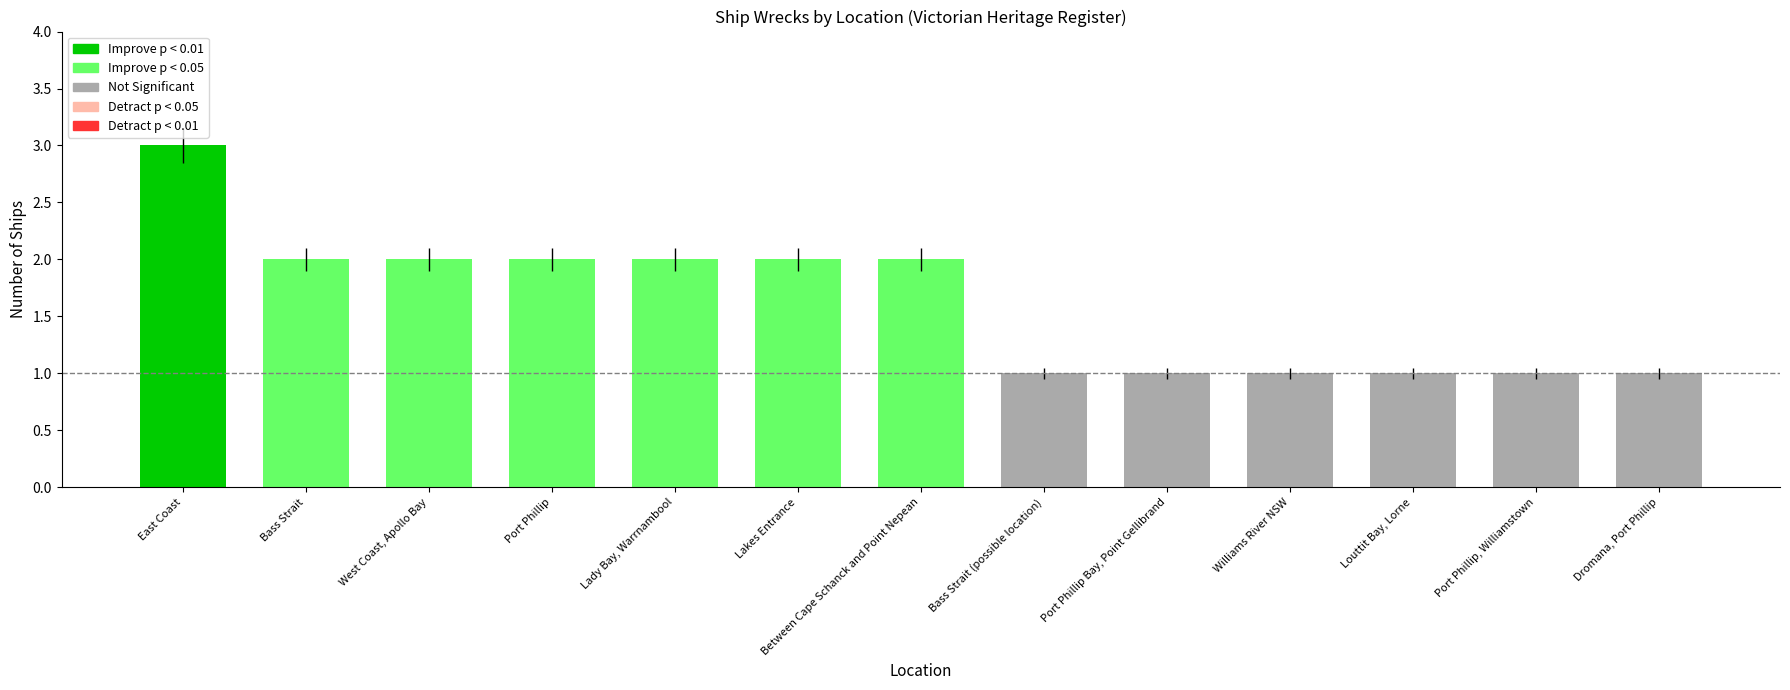

What is the sum of the values at Port Phillip Bay, Point Gellibrand and Bass Strait?

3